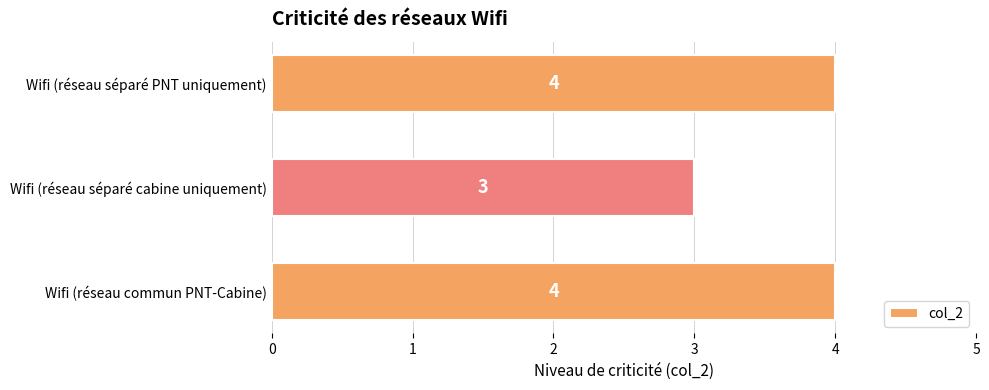

Count the values in the range 3 to 4.

3